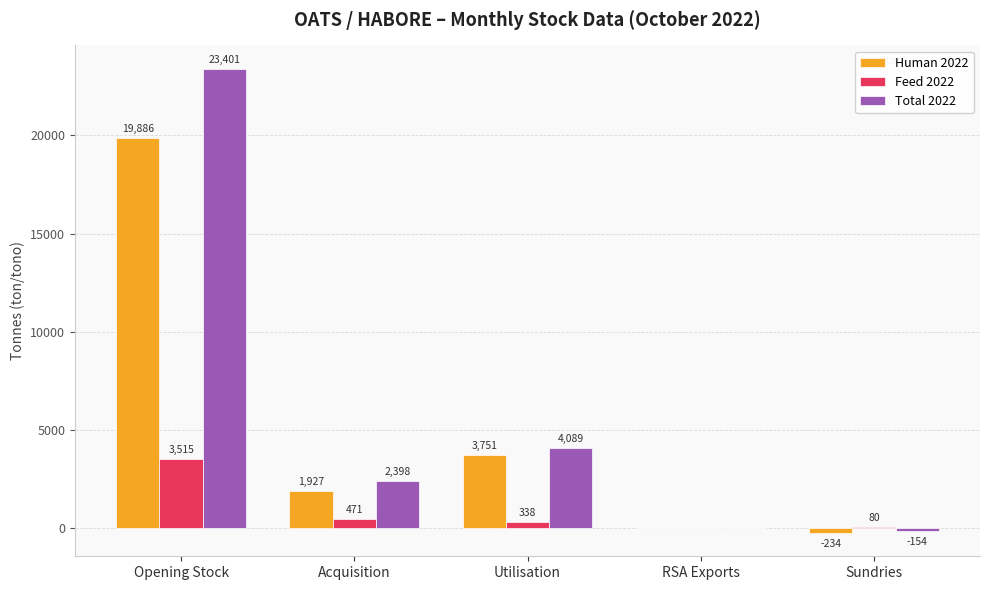

The value of Human 2022 at Sundries is -234. True or false?

True